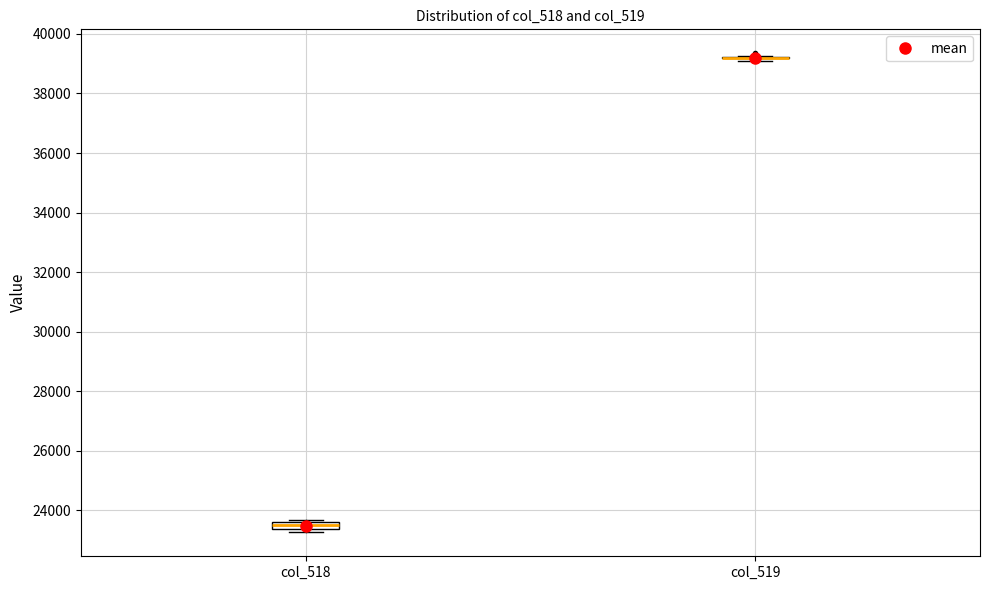

Where is the lower edge of the box for col_518 on the y-axis? The values are not printed on the chart, so give them approximately, as read against the axis.

23400